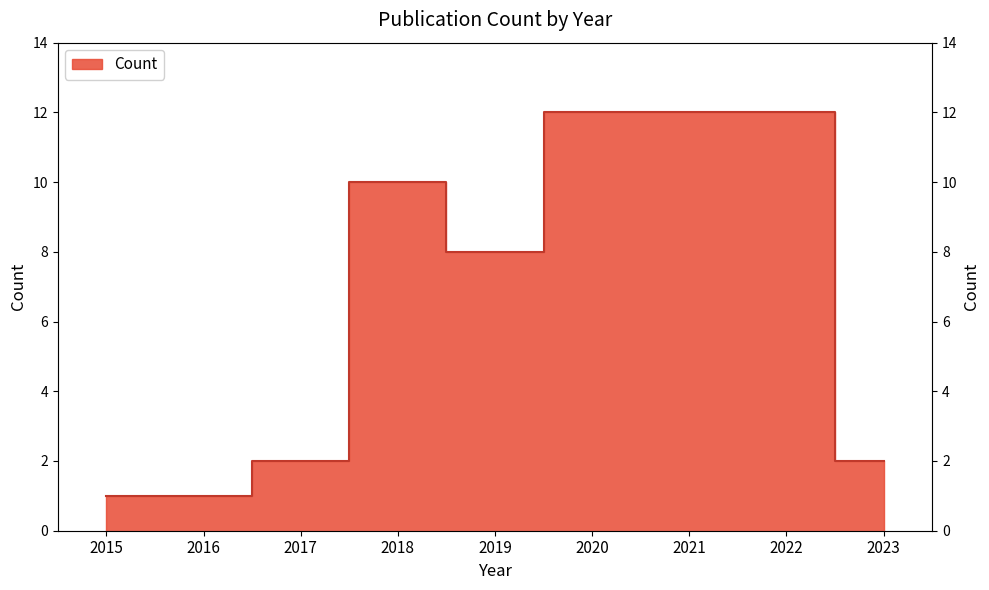

Reading left to right, what are all the values shown in this chart?

2015=1	2016=1	2017=2	2018=10	2019=8	2020=12	2021=12	2022=12	2023=2